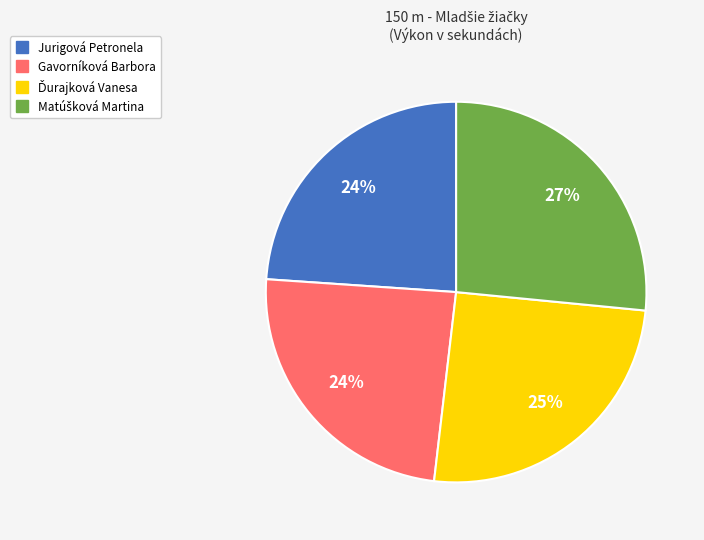

What percentage is the Gavorníková Barbora slice, to the nearest percent?

24%